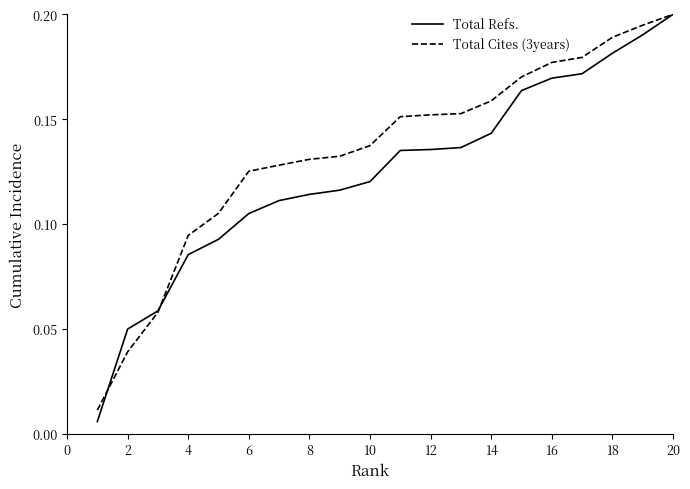

Which series has the widest spread of values?

Total Refs.